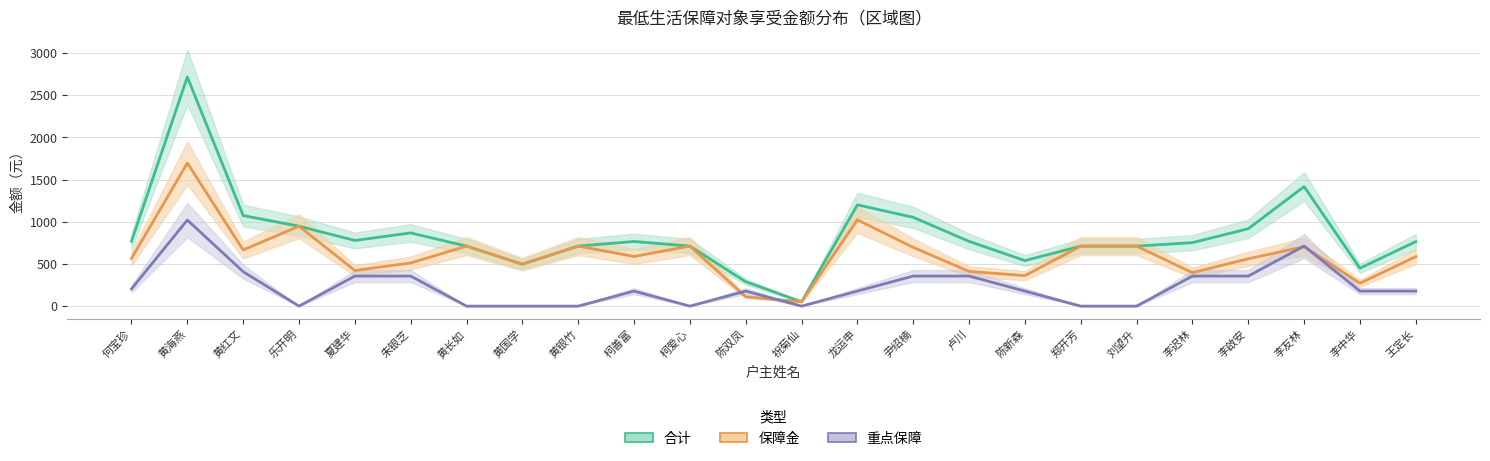

The 重点保障 series shows 0 at 黄银竹. True or false?

True